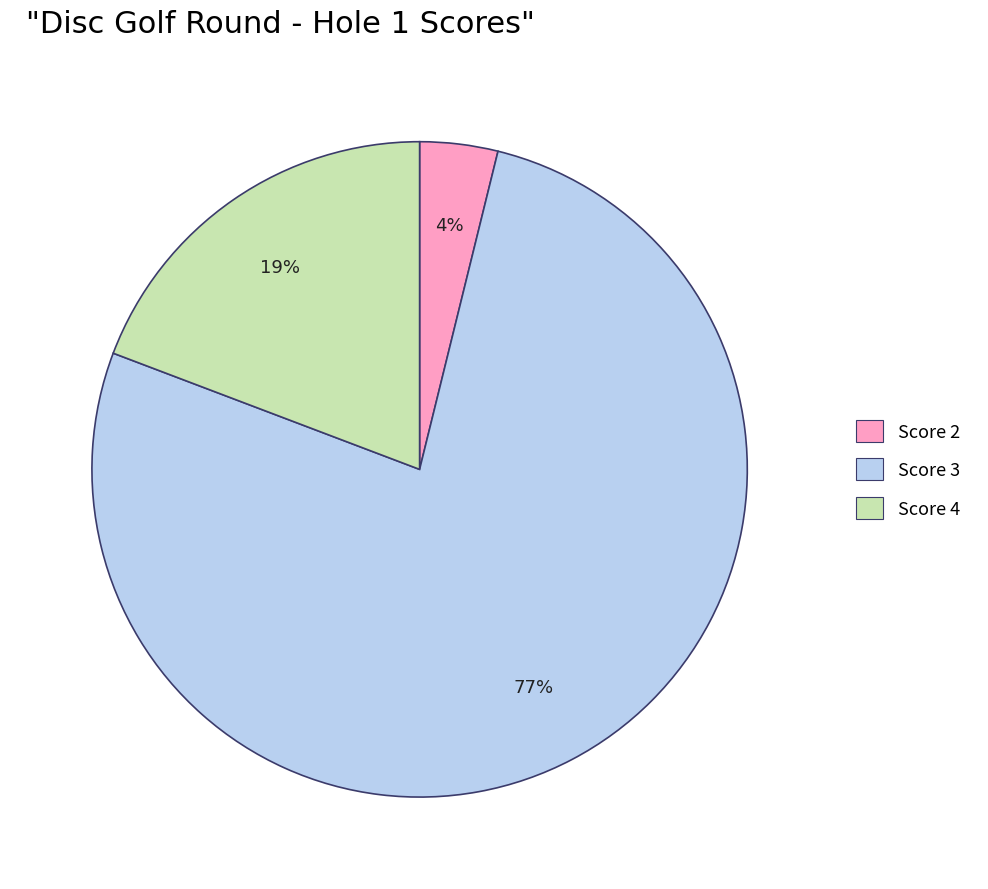

Which category has the biggest portion of the pie?

Score 3